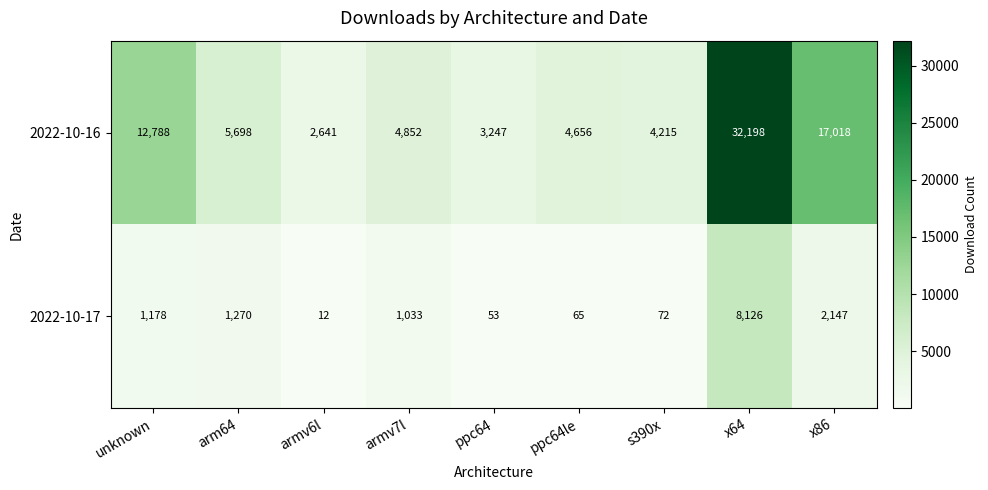

The value of 2022-10-17 at x86 is 2147. True or false?

True